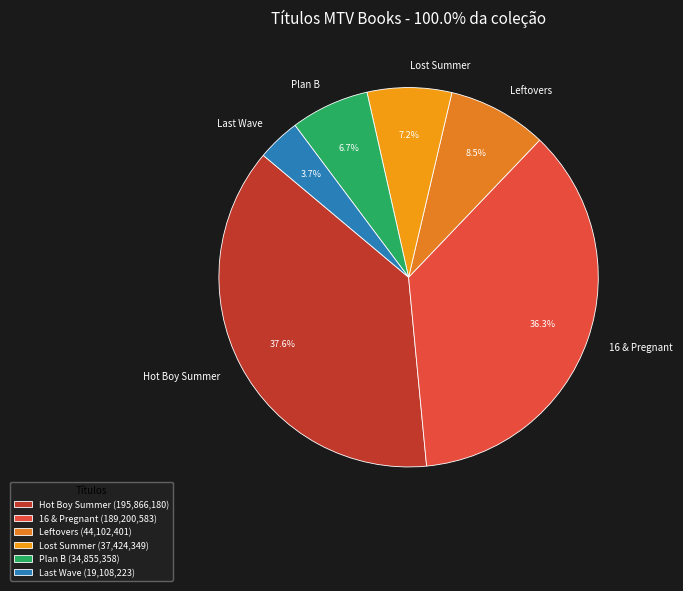

Which has a higher value, Hot Boy Summer or Plan B?

Hot Boy Summer